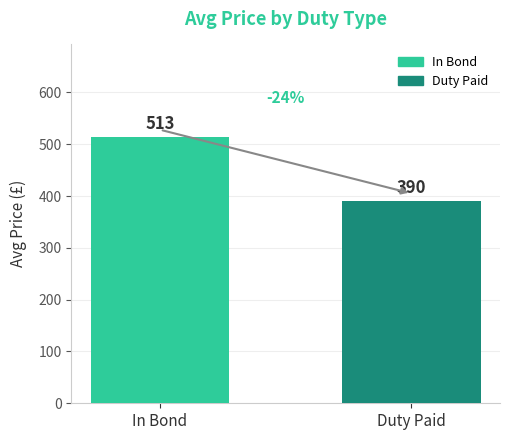

Reading left to right, transcribe all the data shown in this chart.

513	390